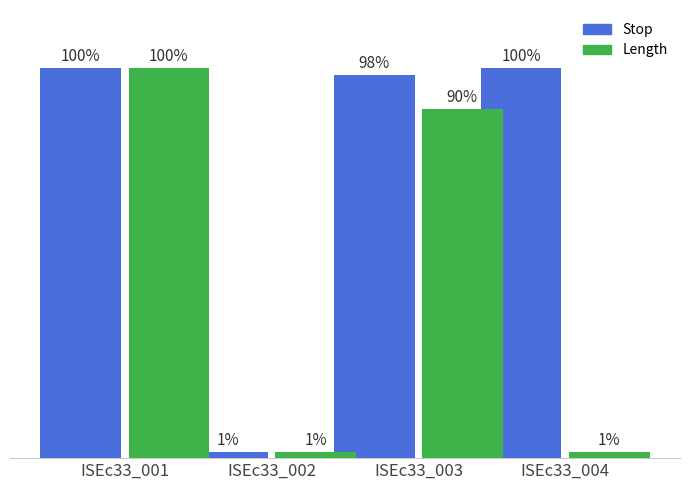

Is the value of Length at ISEc33_003 greater than the value of Stop at ISEc33_002?

Yes